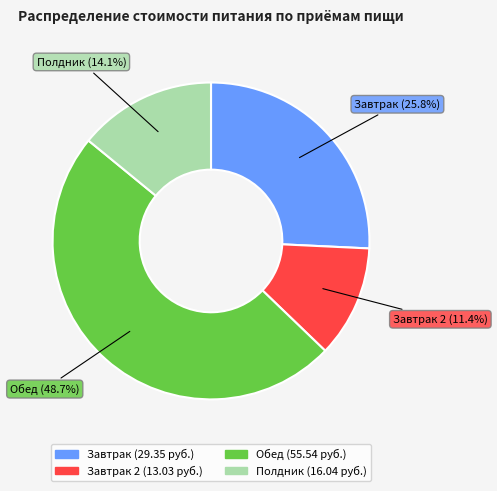

How many slices are in this pie chart?

4